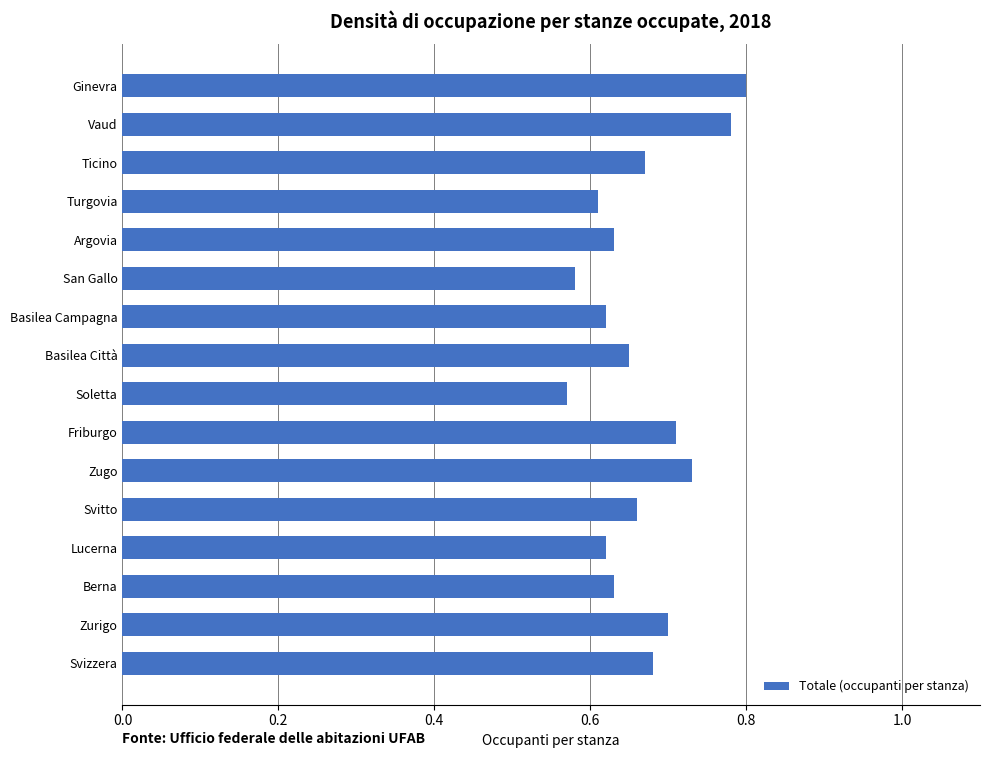

Which category has the lowest value across all series?

Soletta